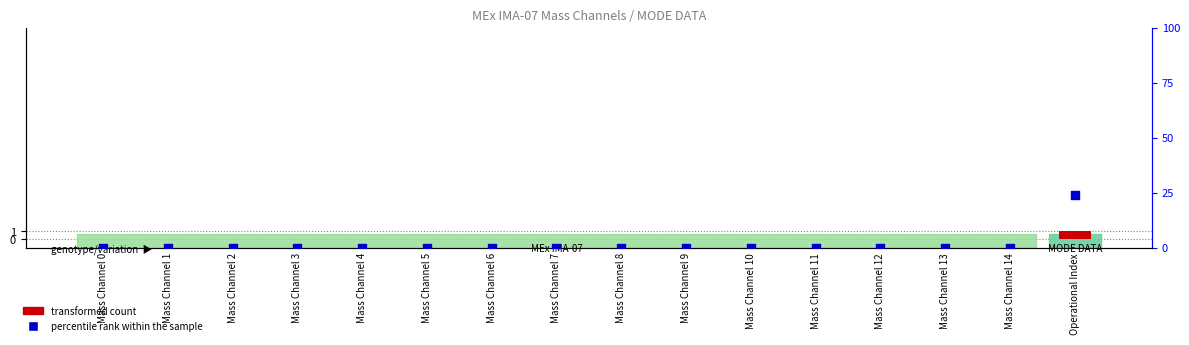

Which series reaches the minimum Y coordinate?

transformed count